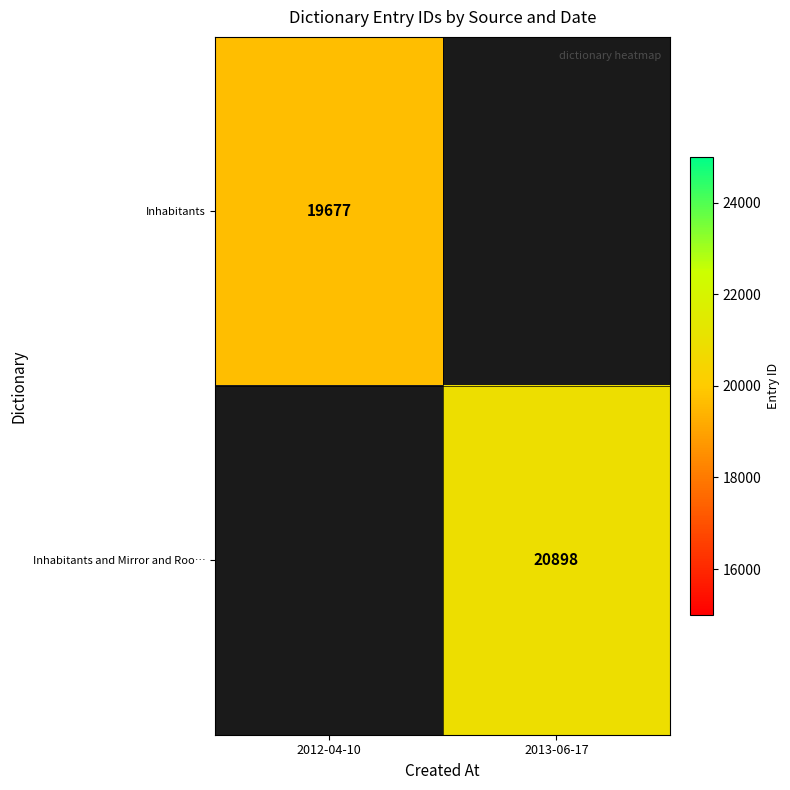

What is the greatest value displayed?

20898.0